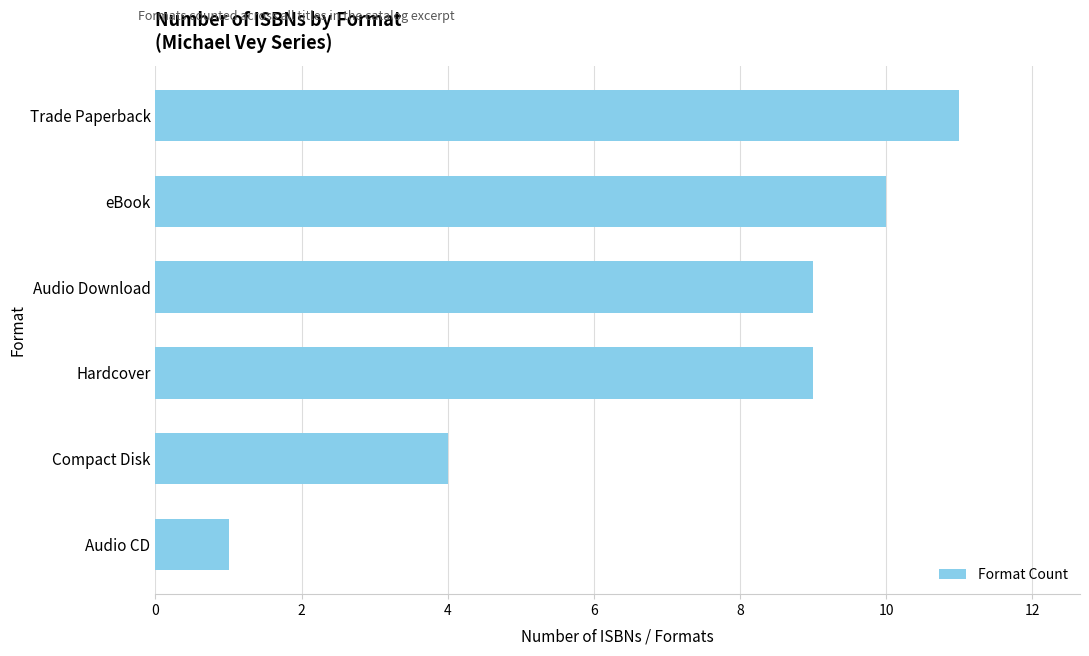

What is the change in value from Audio Download to eBook?

+1